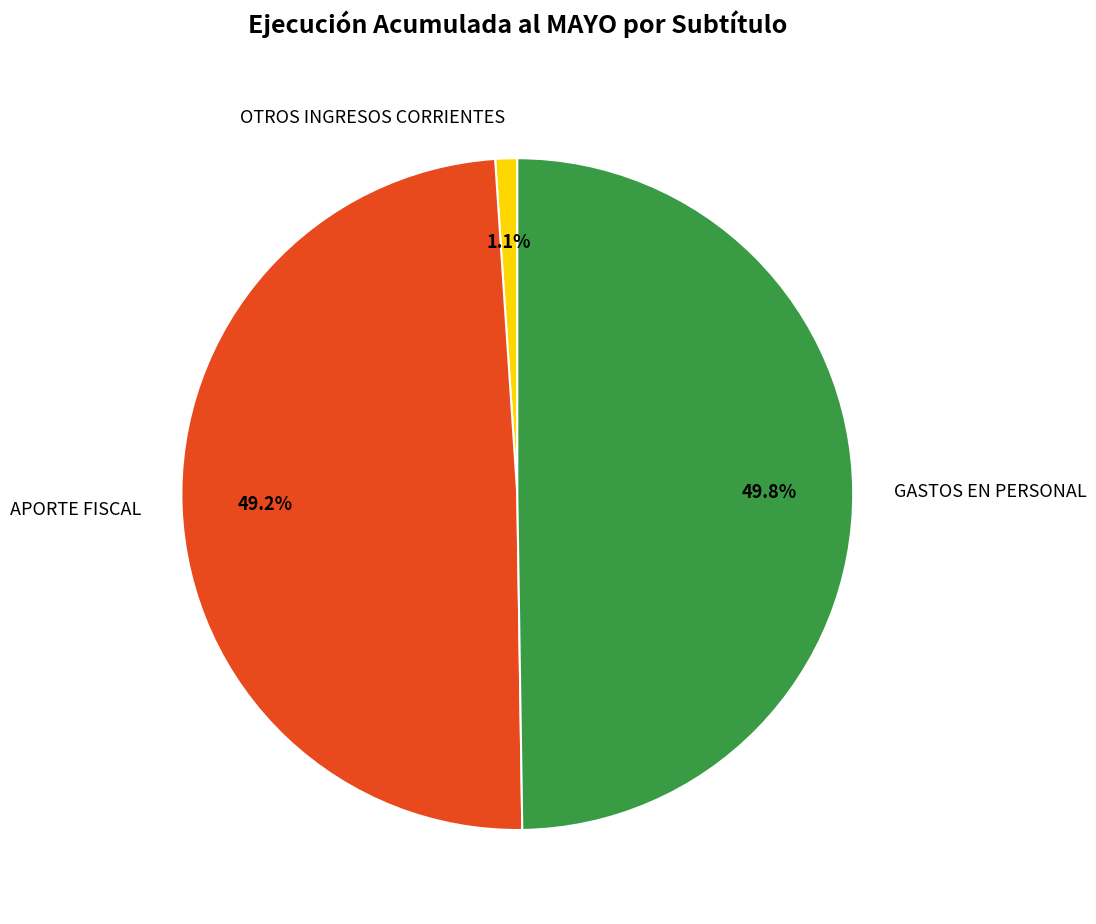

Is OTROS INGRESOS CORRIENTES the majority of the pie?

No